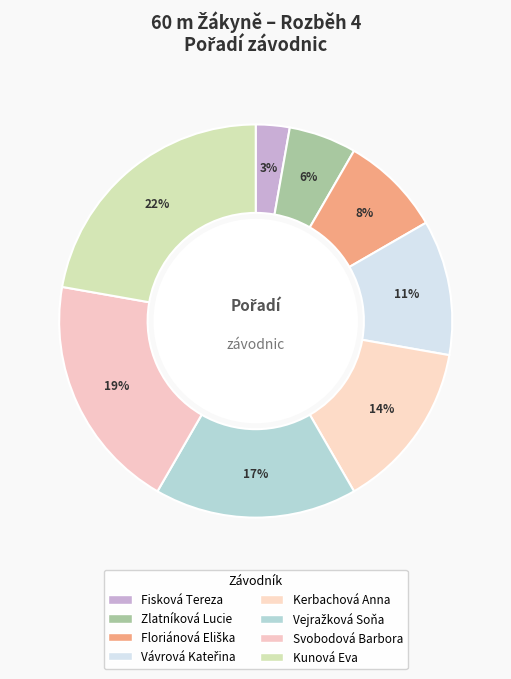

How many slices are in this pie chart?

8